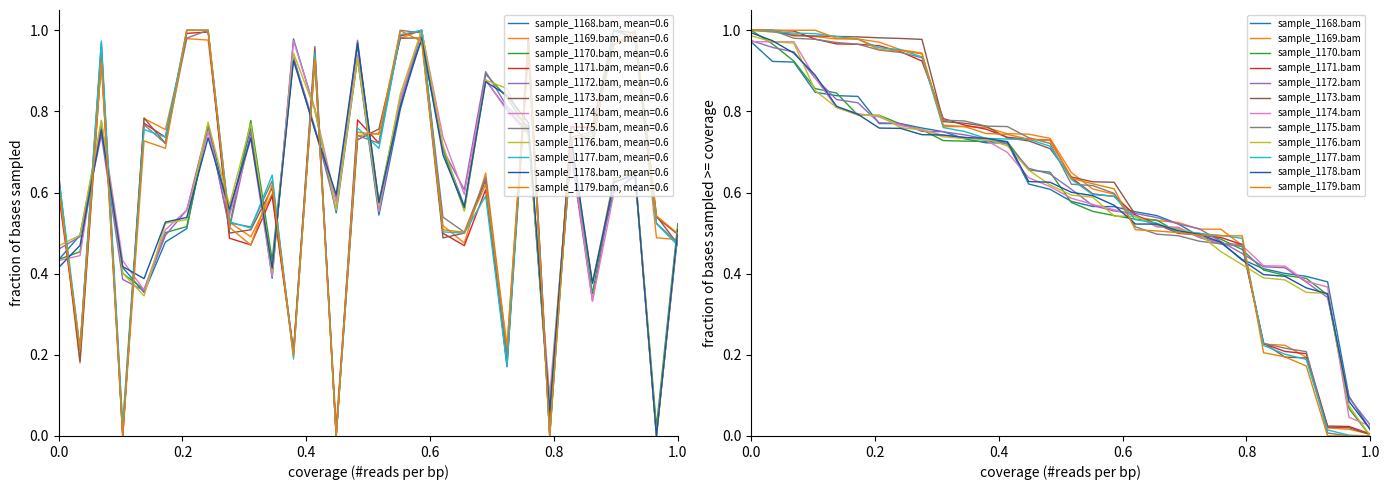

At which category does the chart reach its peak across all series?

34